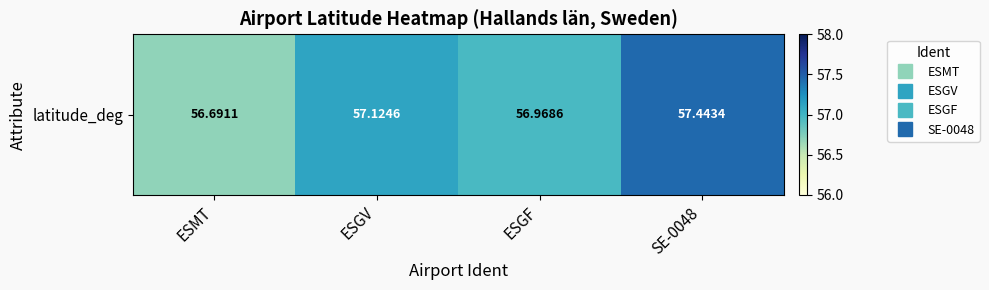

What is the difference between the maximum and minimum values?

0.8